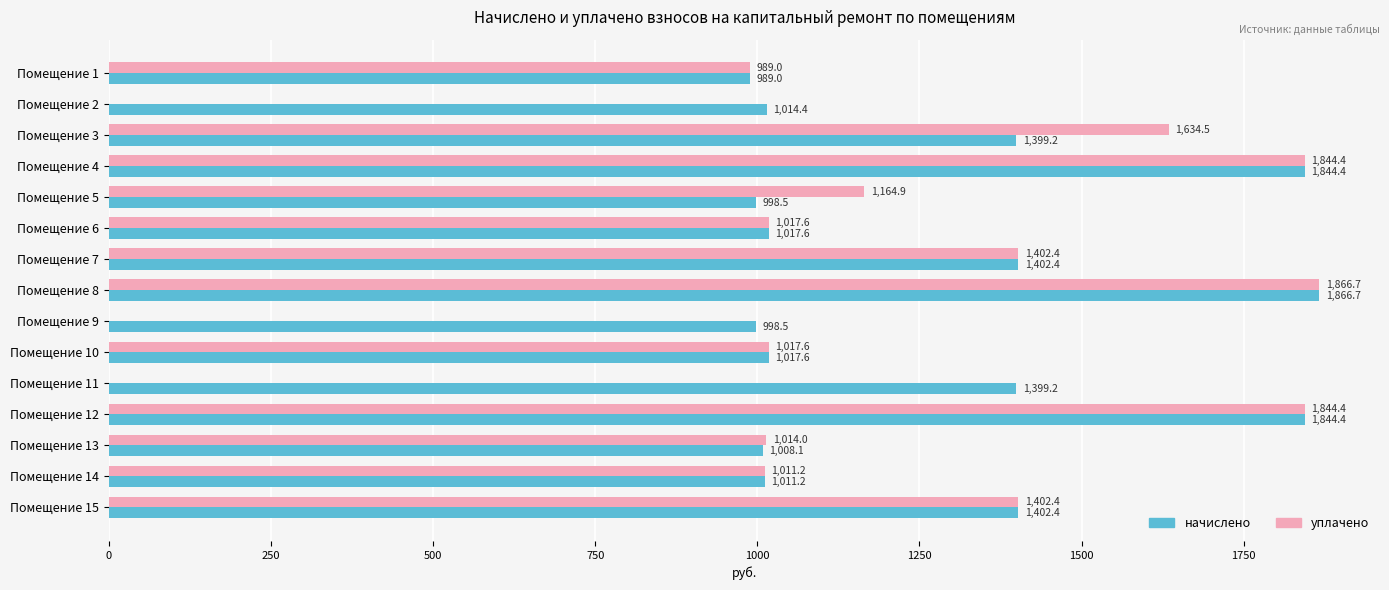

At which category is the sum across all series the highest?

Помещение 8